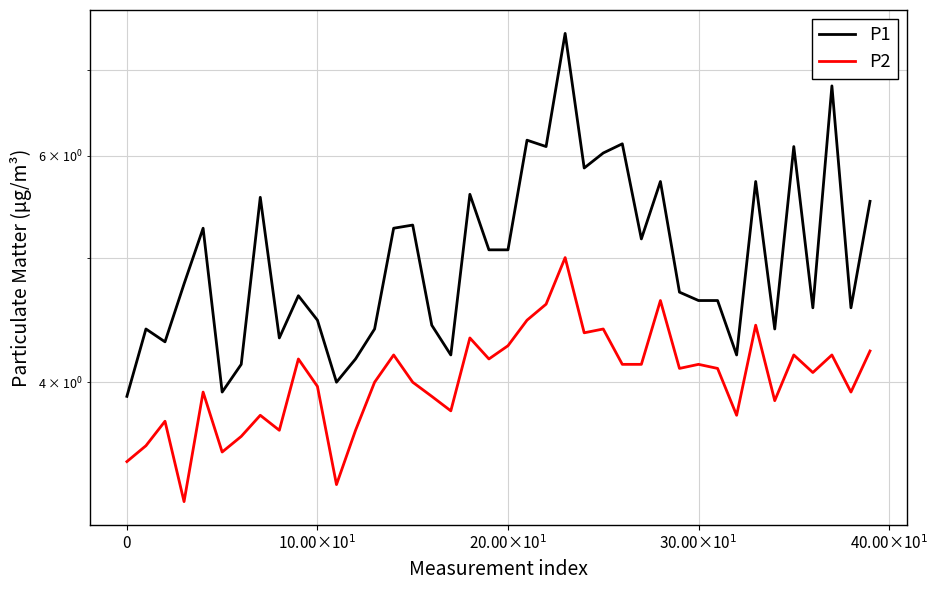

What is the approximate value of P2 at 13?

4.0